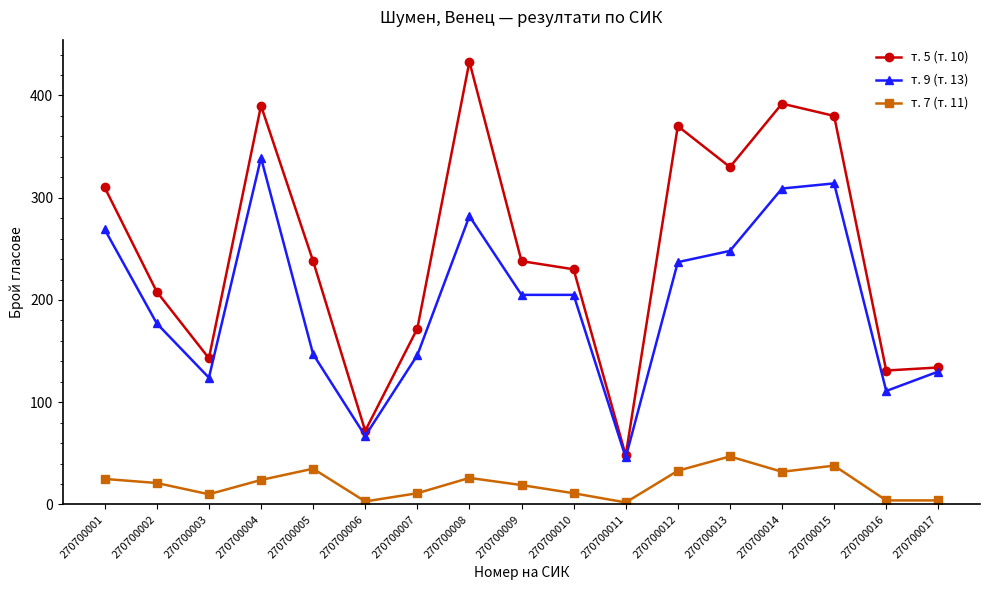

What is the sum of the т. 9 (т. 13) values at 270700014 and 270700008?

591